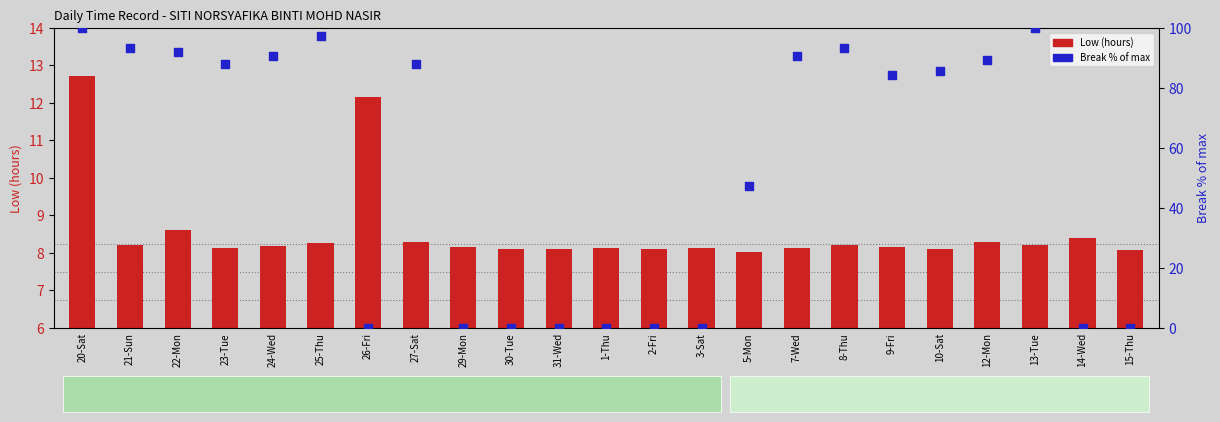

Is the value of Low (hours) at 15-Thu greater than the value of Break % of max at 8-Thu?

No